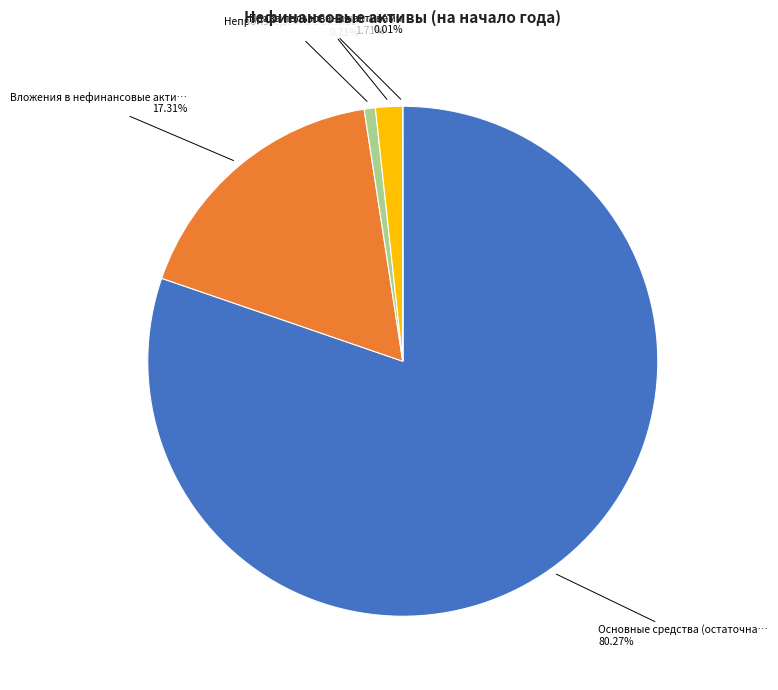

Is there any slice that represents more than half of the pie?

Yes